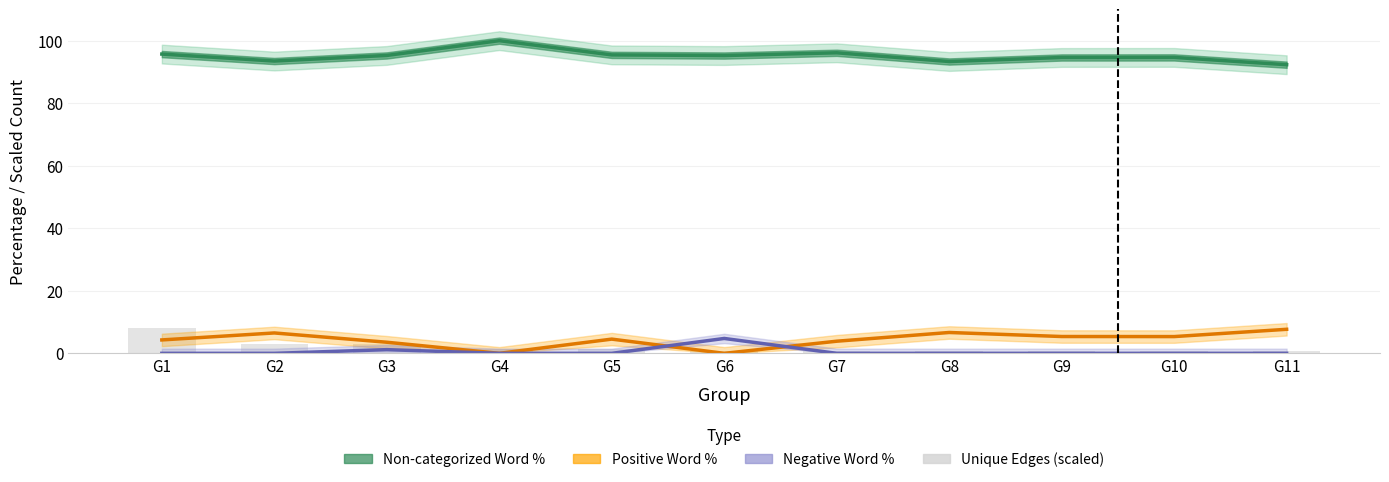

Reading left to right, transcribe all the data shown in this chart.

Non-categorized Word %: G1=95.7	G2=93.5	G3=95.3	G4=100.0	G5=95.5	G6=95.2	G7=96.1	G8=93.3	G9=94.6	G10=94.6	G11=92.3
Positive Word %: G1=4.3	G2=6.5	G3=3.5	G4=0.0	G5=4.5	G6=0.0	G7=3.9	G8=6.7	G9=5.4	G10=5.4	G11=7.7
Negative Word %: G1=0.0	G2=0.0	G3=1.2	G4=0.0	G5=0.0	G6=4.8	G7=0.0	G8=0.0	G9=0.0	G10=0.0	G11=0.0
Unique Edges (scaled): G1=8.0	G2=2.9	G3=2.9	G4=1.3	G5=1.3	G6=0.8	G7=0.8	G8=0.8	G9=0.8	G10=0.8	G11=0.8